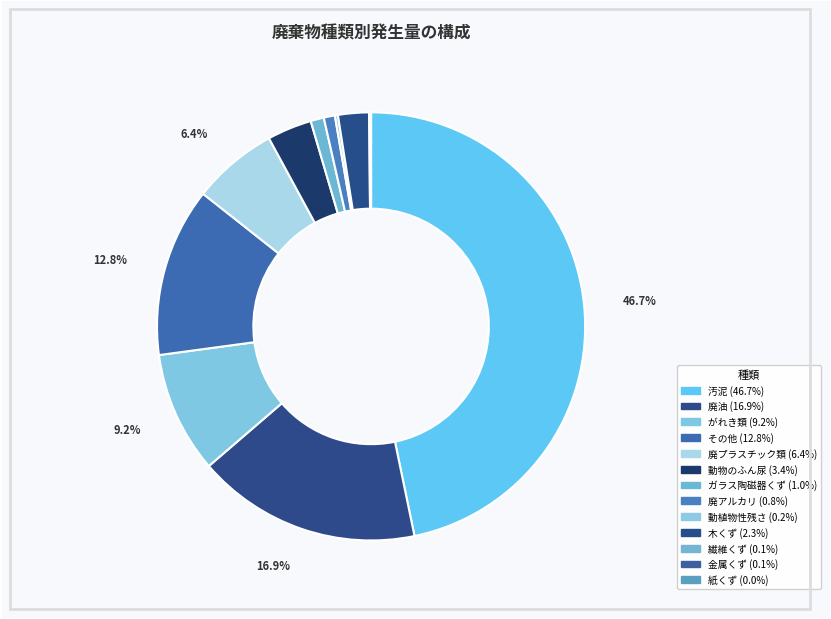

To the nearest percent, what is the average slice percentage?

8%